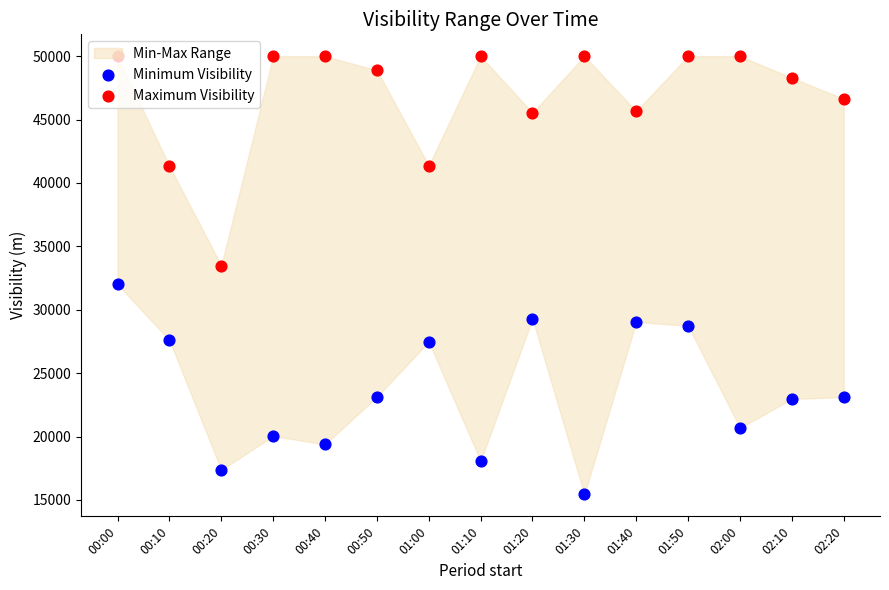

Which series reaches the maximum Y coordinate?

Maximum Visibility